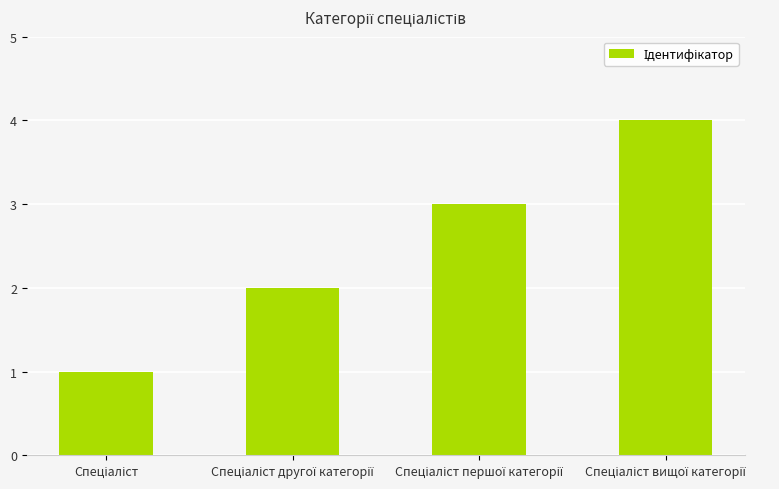

What is the sum of all values?

10